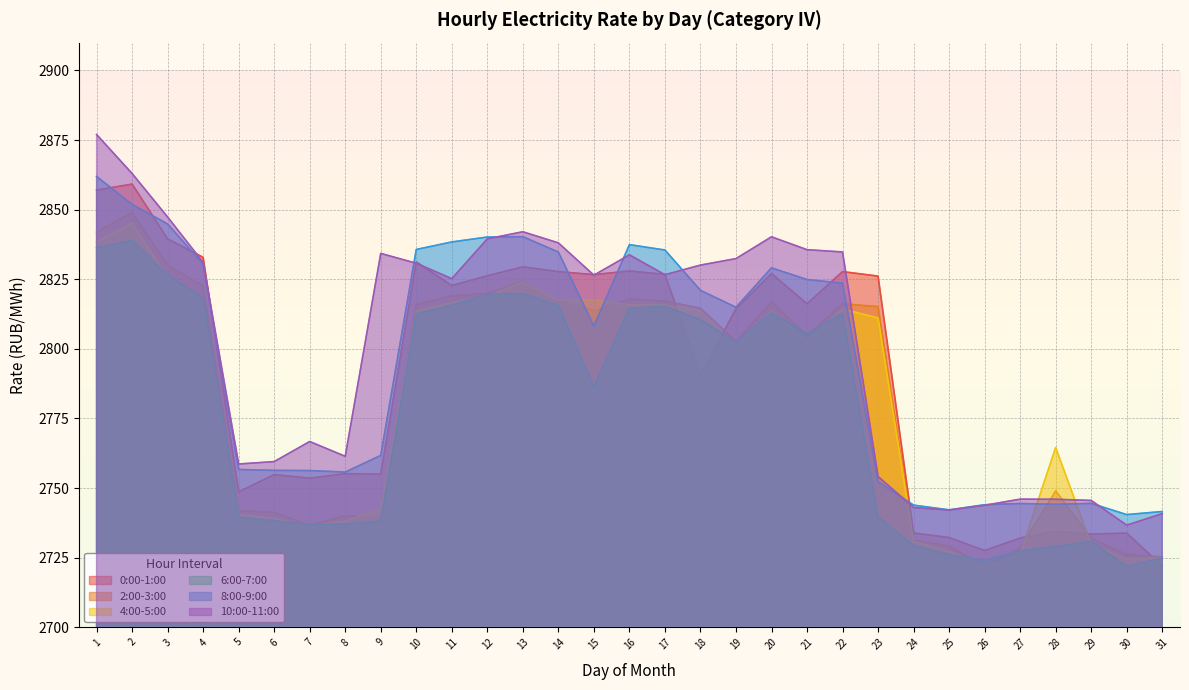

Which category has the highest value in the 10:00-11:00 series?

1